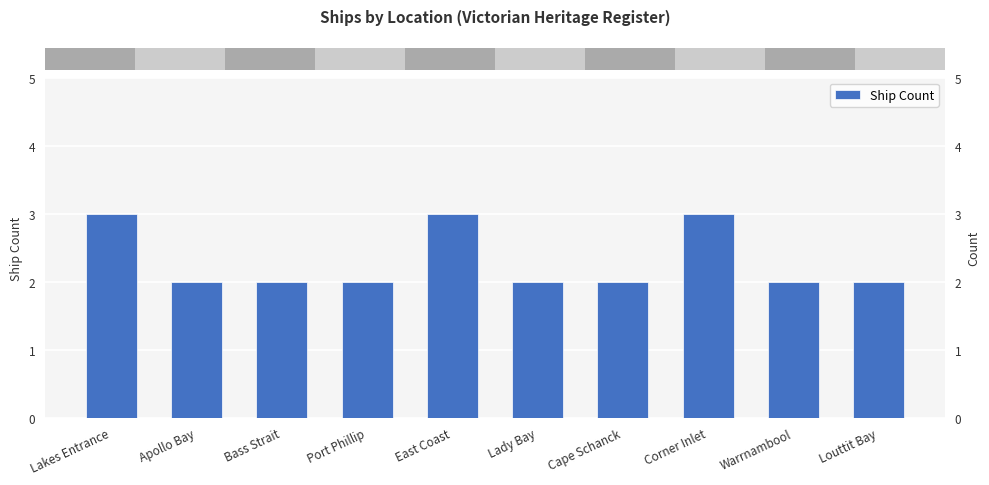

True or false: the data shows 2 at Cape Schanck.

True